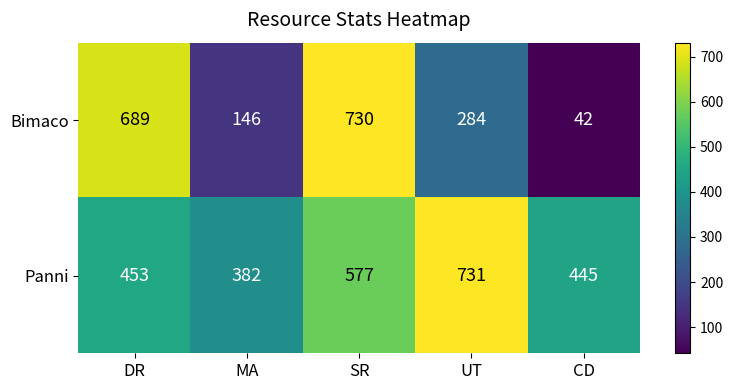

Where is Bimaco nearest to the value 386?

UT